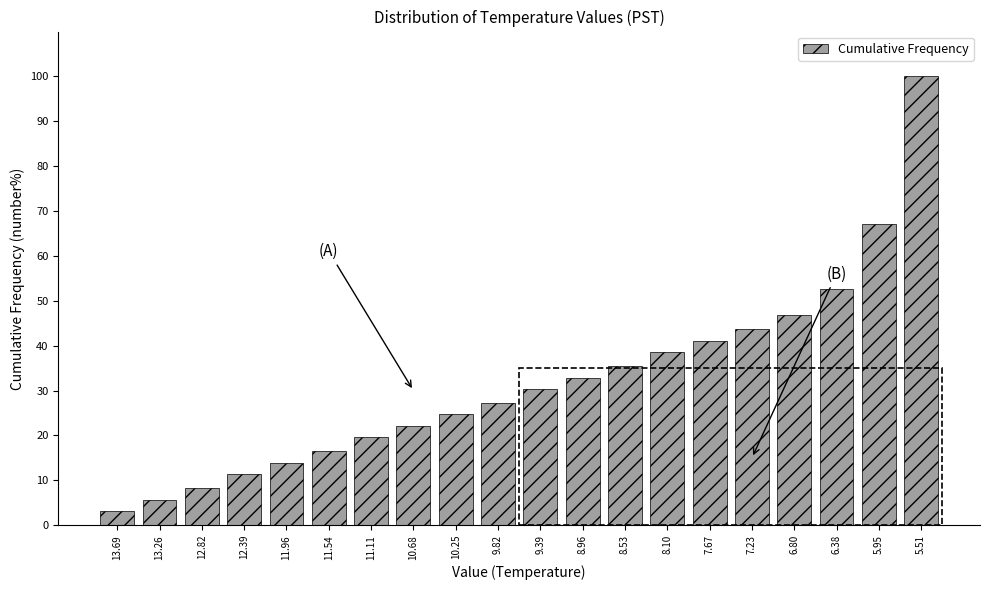

Reading left to right, extract all data points from this chart.

13.69=3.2	13.26=5.7	12.82=8.2	12.39=11.4	11.96=13.9	11.54=16.5	11.11=19.6	10.68=22.2	10.25=24.7	9.82=27.2	9.39=30.4	8.96=32.9	8.53=35.4	8.10=38.6	7.67=41.1	7.23=43.7	6.80=46.8	6.38=52.5	5.95=67.1	5.51=100.0